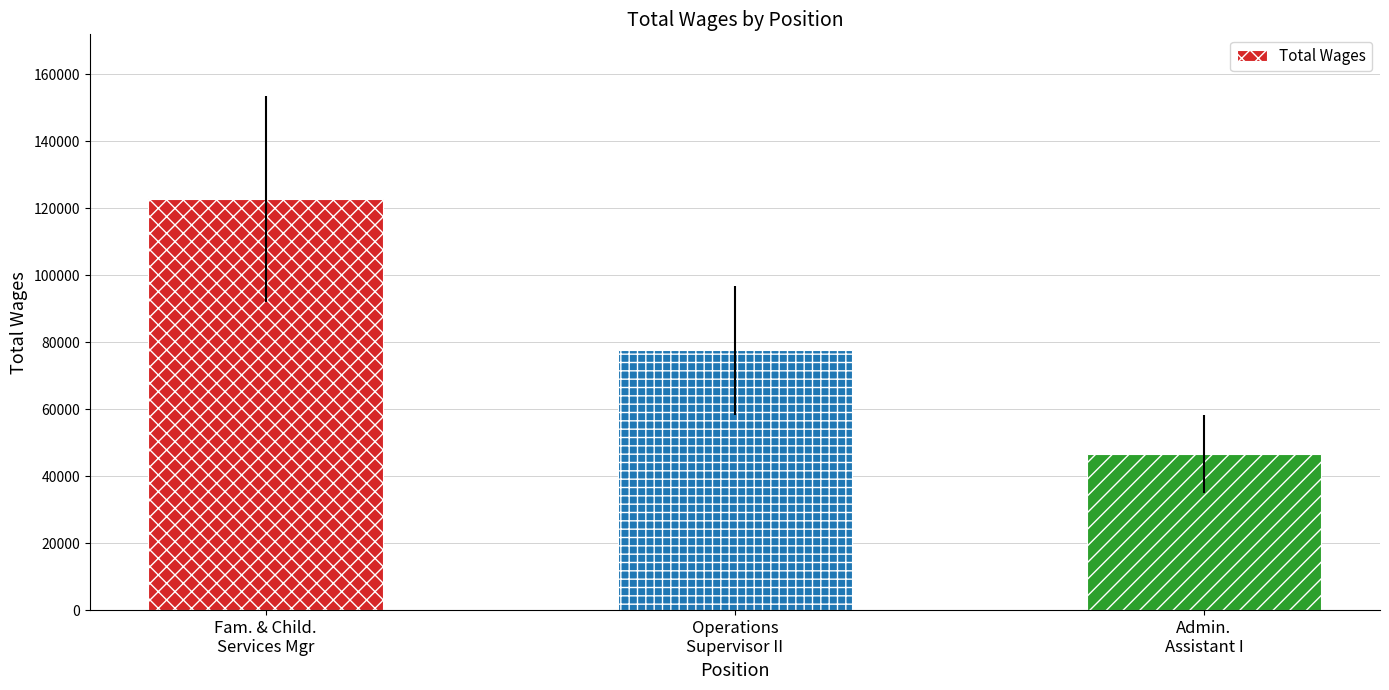

What is the difference between the values at Admin.
Assistant I and Fam. & Child.
Services Mgr?

76241